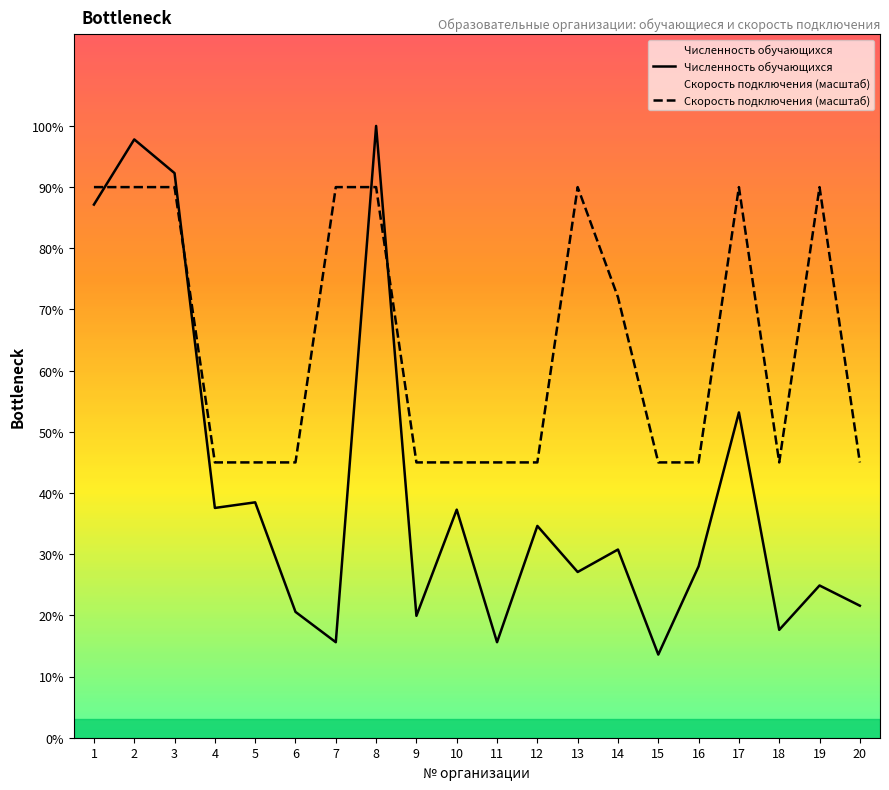

Which series has the largest total across all categories?

Скорость подключения (масштаб)